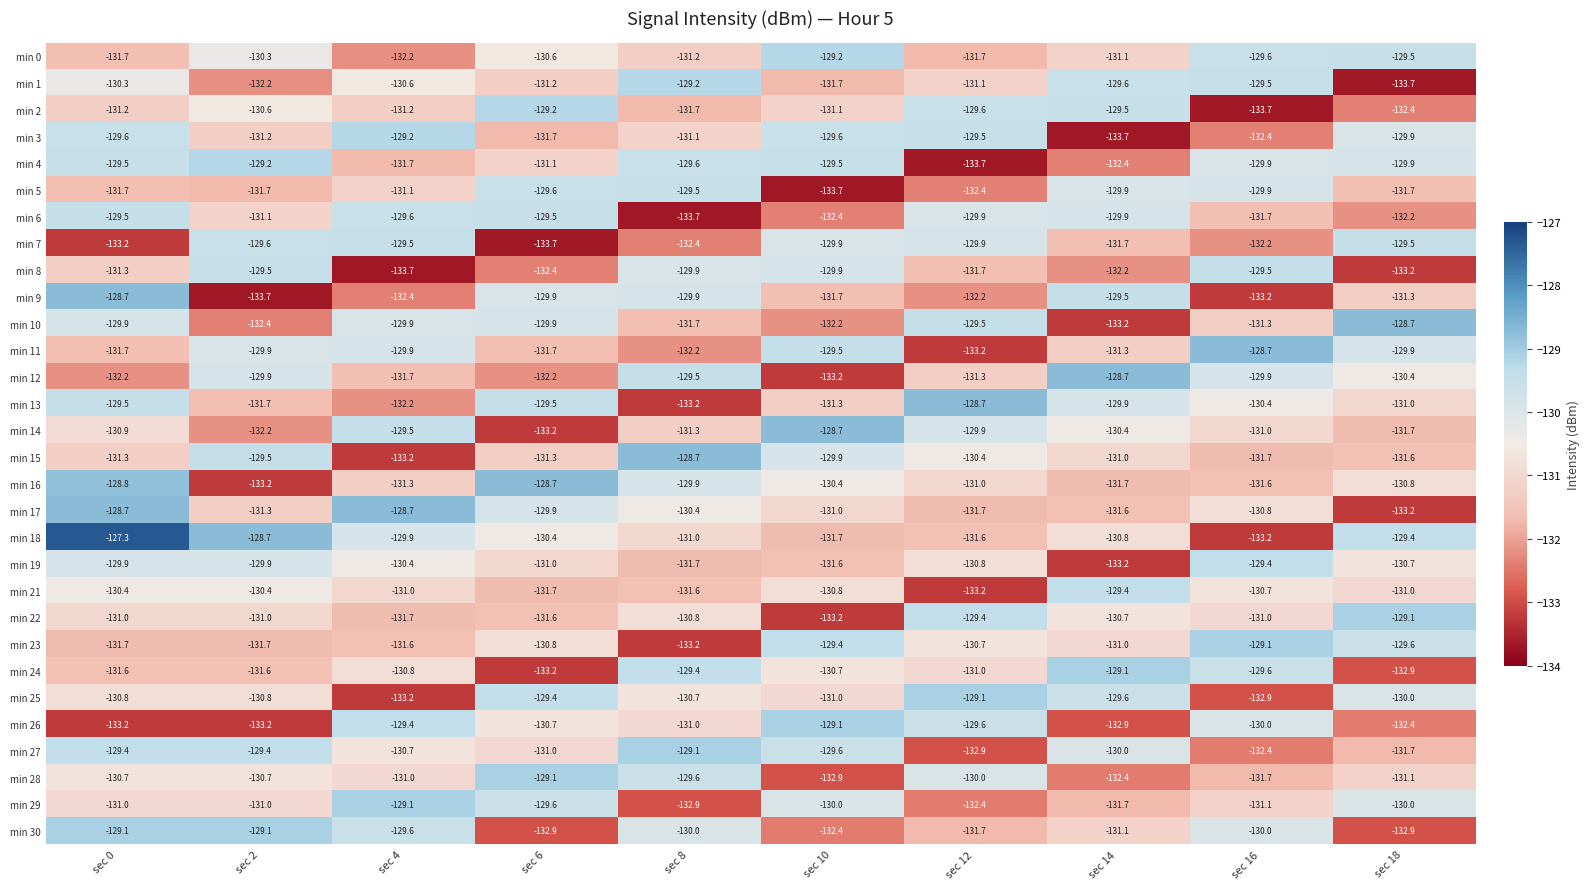

The min 2 series shows -131.7 at sec 8. True or false?

True